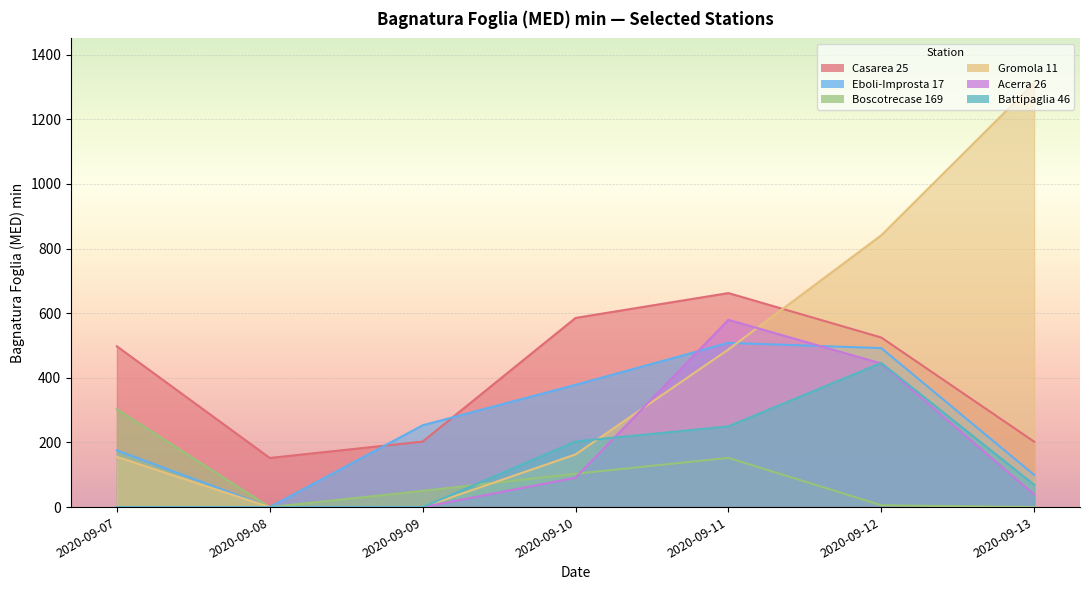

Which series has the largest range (max minus min)?

Gromola 11